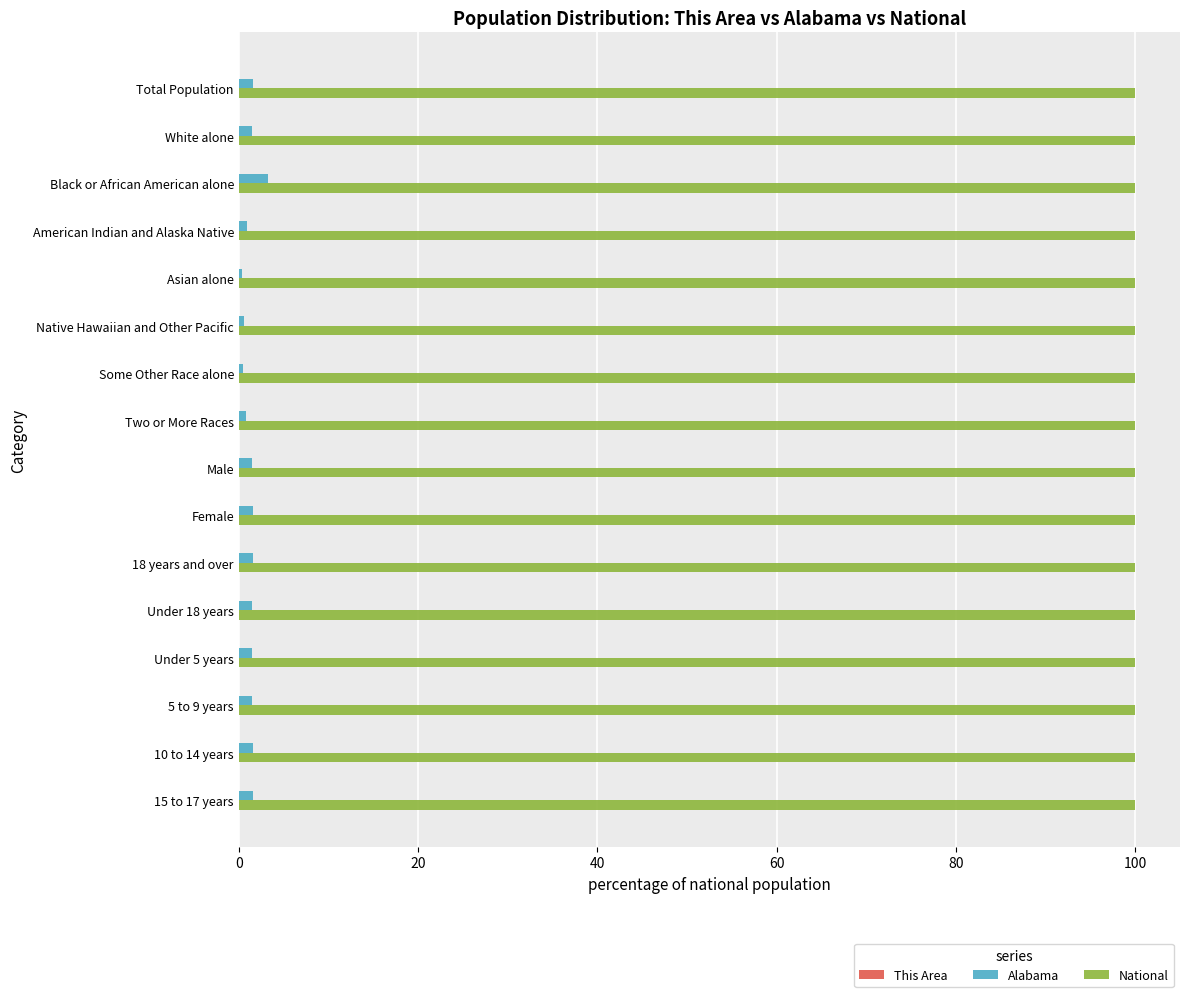

The value of National at Total Population is 100.0. True or false?

True